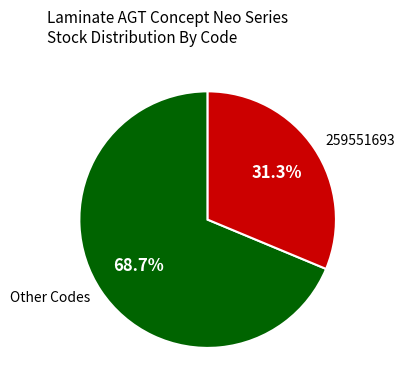

How many slices are in this pie chart?

2